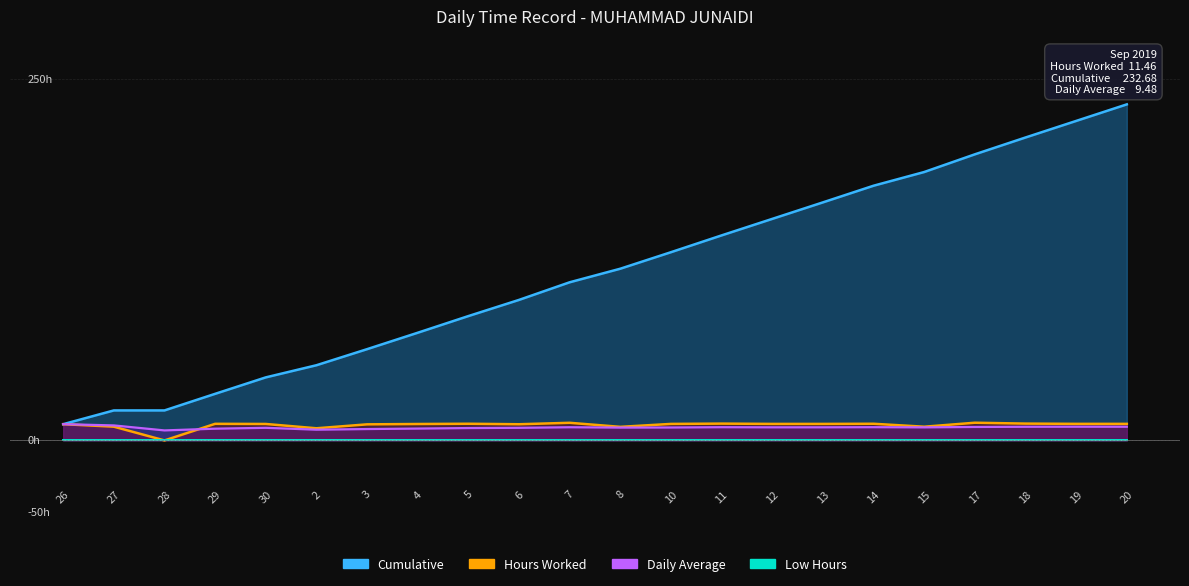

Which category has the lowest value in the Cumulative series?

26